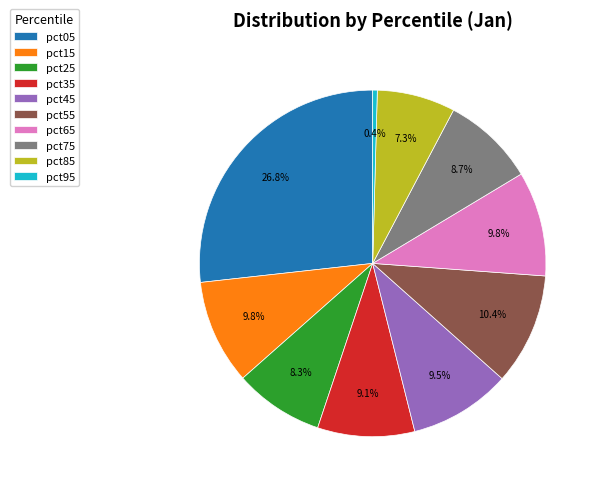

To the nearest percent, what percentage of the pie is pct85?

7%